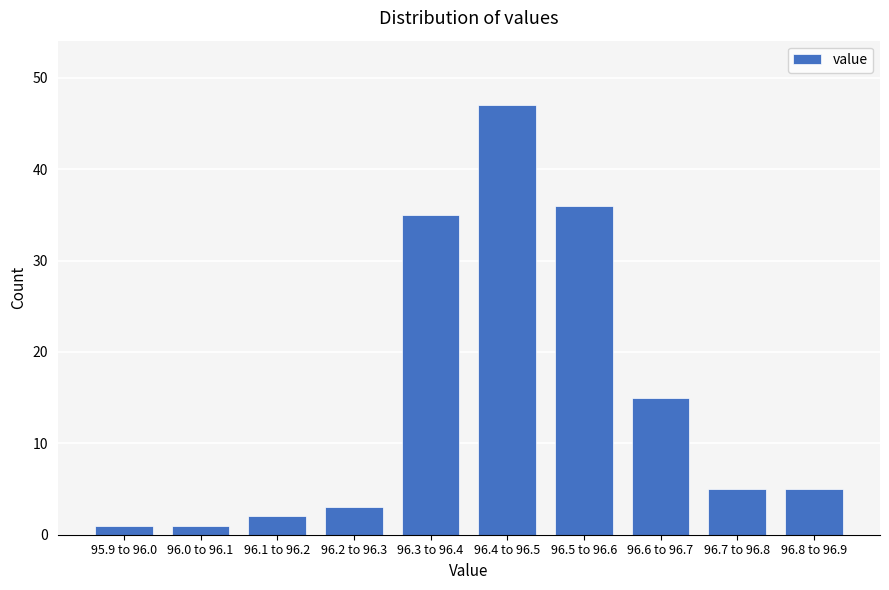

Reading left to right, transcribe all the data shown in this chart.

95.9 to 96.0=1	96.0 to 96.1=1	96.1 to 96.2=2	96.2 to 96.3=3	96.3 to 96.4=35	96.4 to 96.5=47	96.5 to 96.6=36	96.6 to 96.7=15	96.7 to 96.8=5	96.8 to 96.9=5